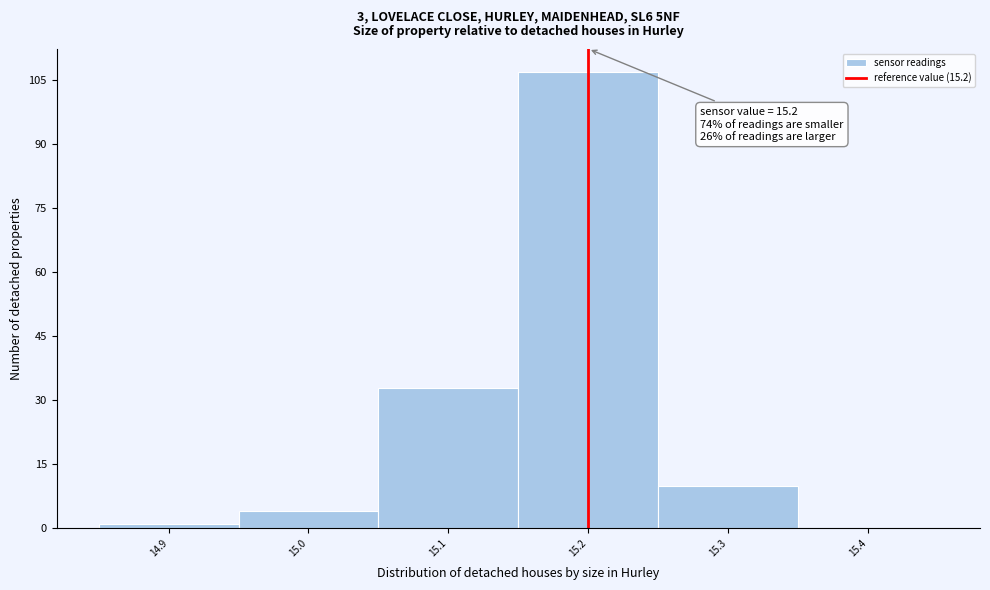

Over which range of the x-axis is the bar tallest?

15.15 to 15.25